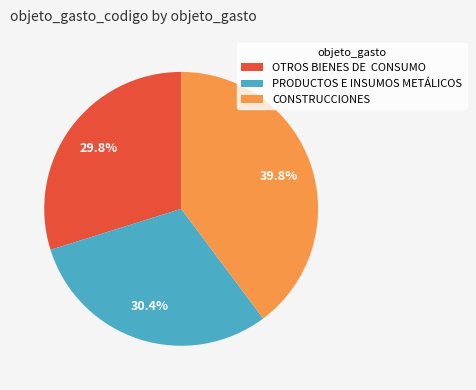

Count the number of slices in the pie.

3